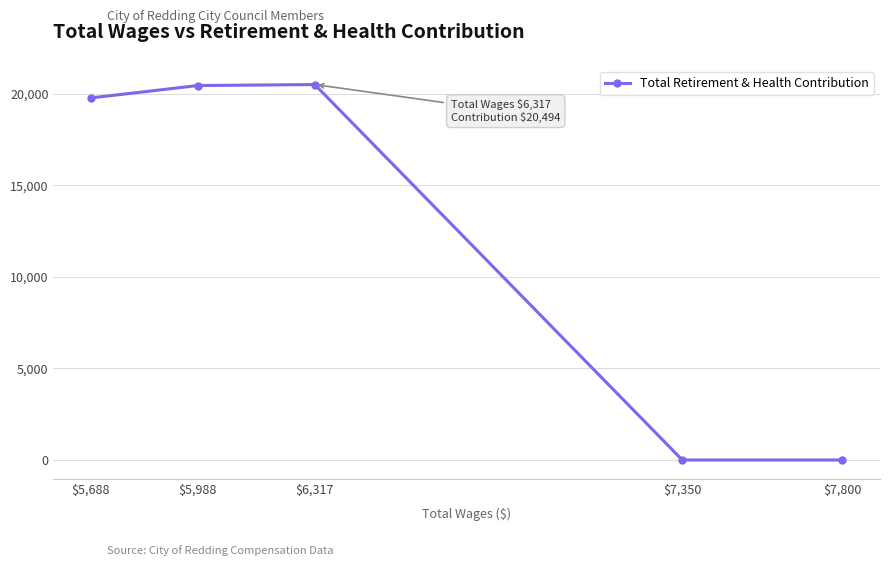

Between $5,688 and $7,350, which is larger?

$5,688